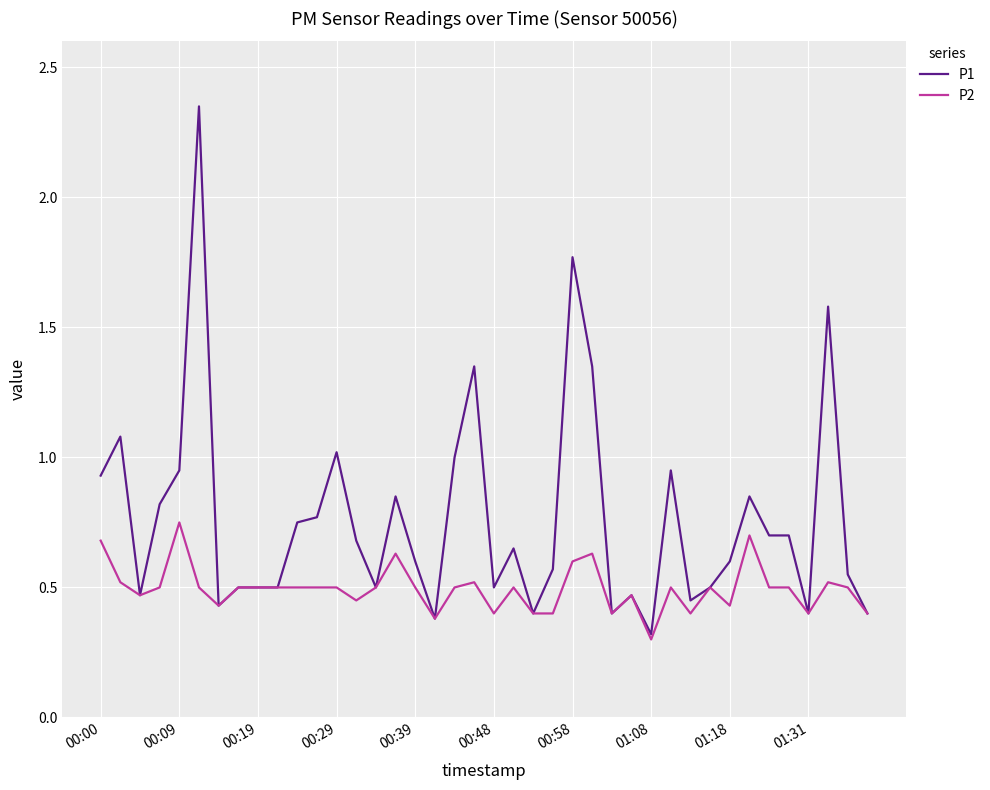

List the series in order of their overall mean, lowest first.

P2, P1